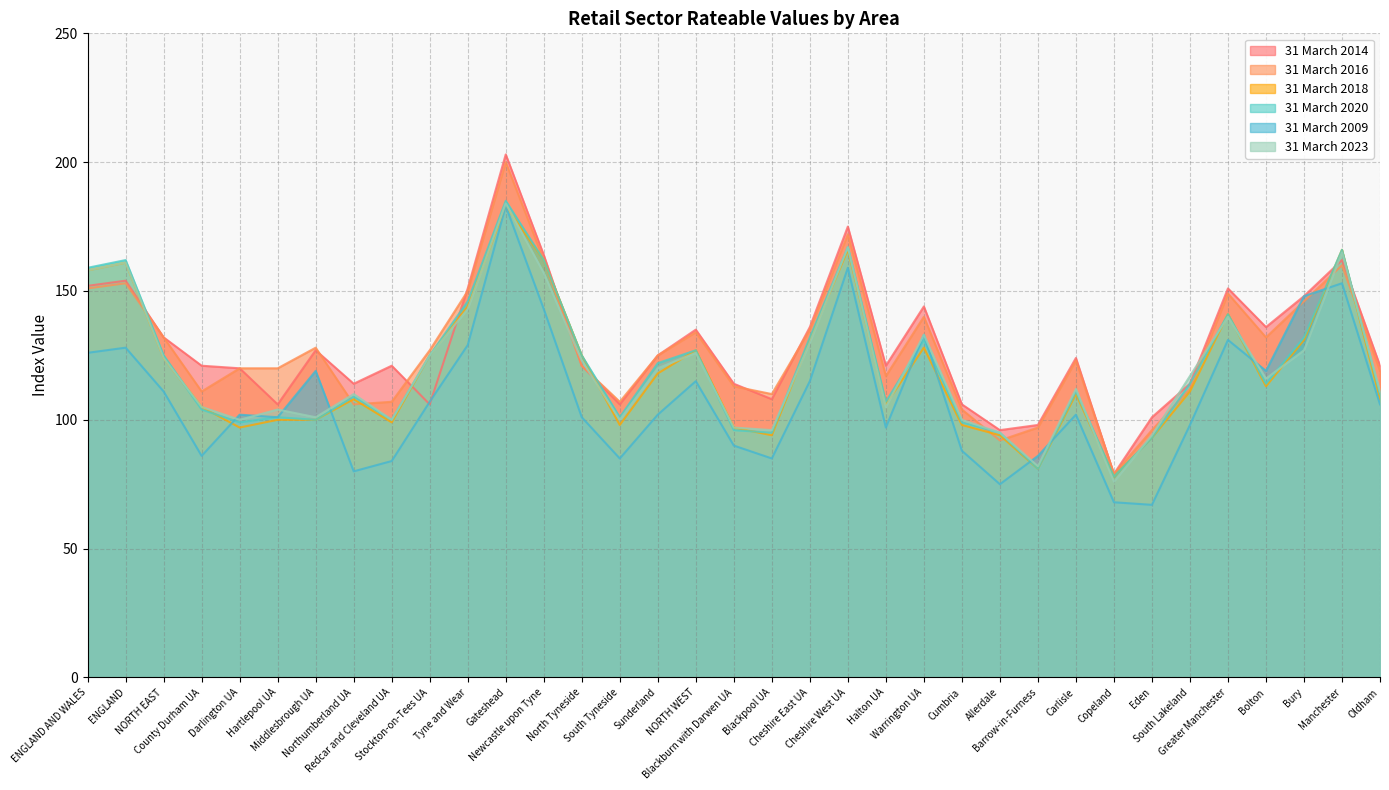

List the labels in order of 31 March 2018 value, smallest first.

Copeland, Barrow-in-Furness, Eden, Blackpool UA, Allerdale, Darlington UA, Blackburn with Darwen UA, South Tyneside, Cumbria, Redcar and Cleveland UA, Hartlepool UA, Middlesbrough UA, County Durham UA, Halton UA, Northumberland UA, Oldham, Carlisle, South Lakeland, Bolton, Sunderland, NORTH EAST, Stockton-on-Tees UA, North Tyneside, NORTH WEST, Warrington UA, Cheshire East UA, Bury, Greater Manchester, Tyne and Wear, ENGLAND AND WALES, ENGLAND, Newcastle upon Tyne, Cheshire West UA, Manchester, Gateshead